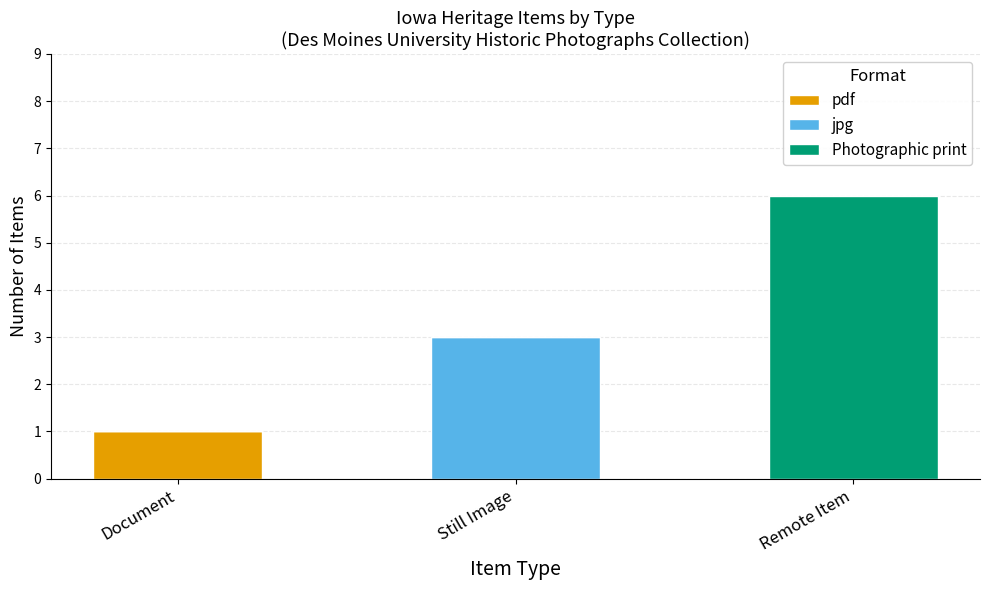

The pdf series shows 0 at Remote Item. True or false?

True